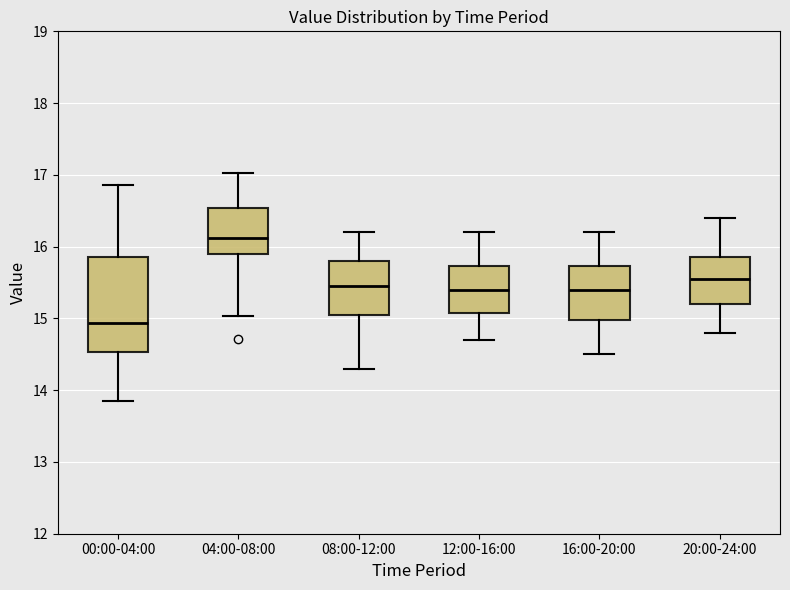

Where does the median line of the box for 08:00-12:00 sit on the y-axis? The values are not printed on the chart, so give them approximately, as read against the axis.

15.5